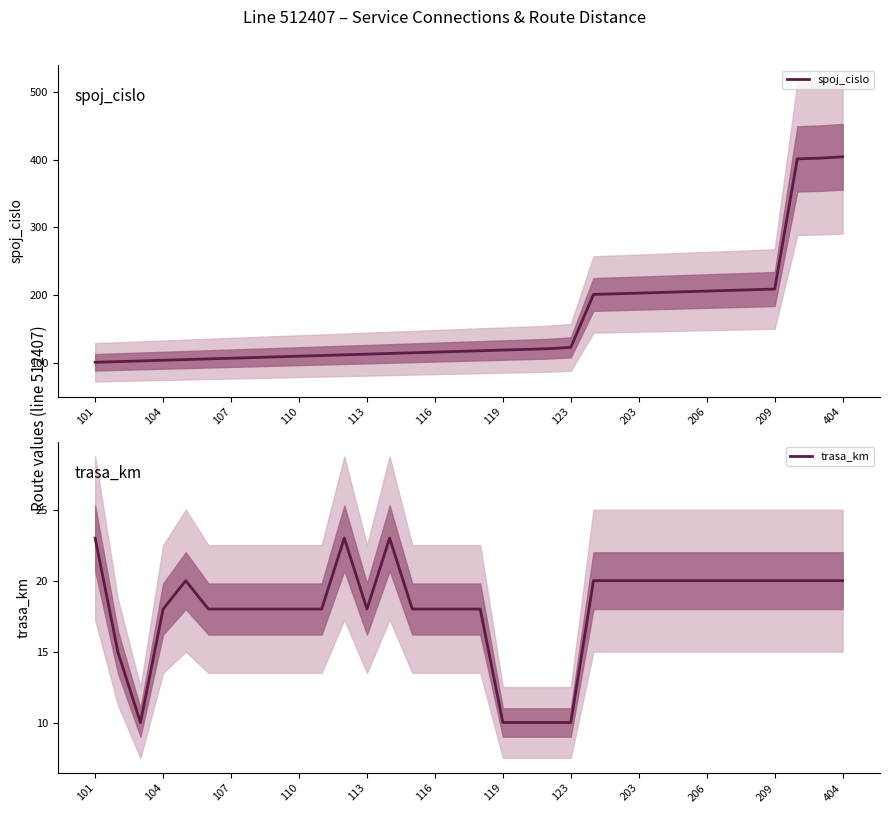

What is the value of the spoj_cislo point at the 1st from the left?

101